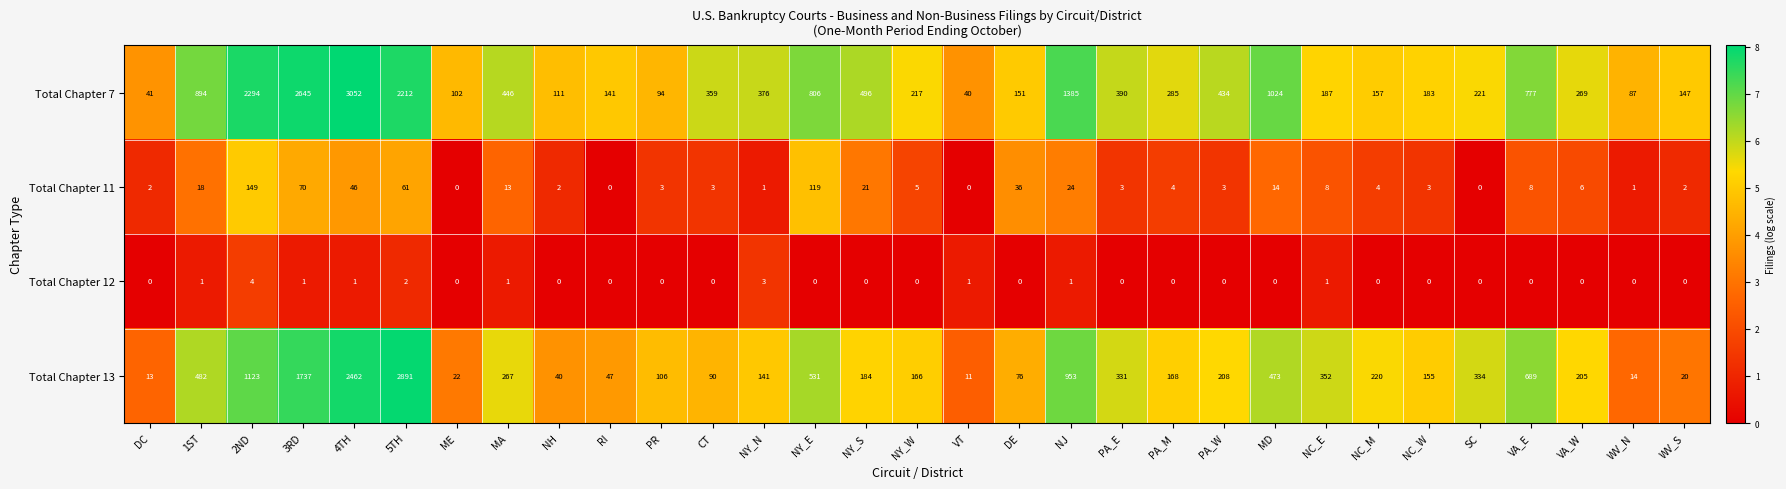

How many data points in Total Chapter 13 are less than 205?

15